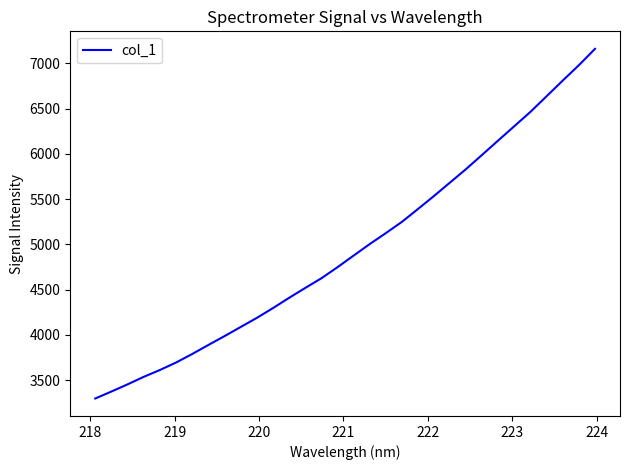

What is the minimum value shown in the chart?

3298.1